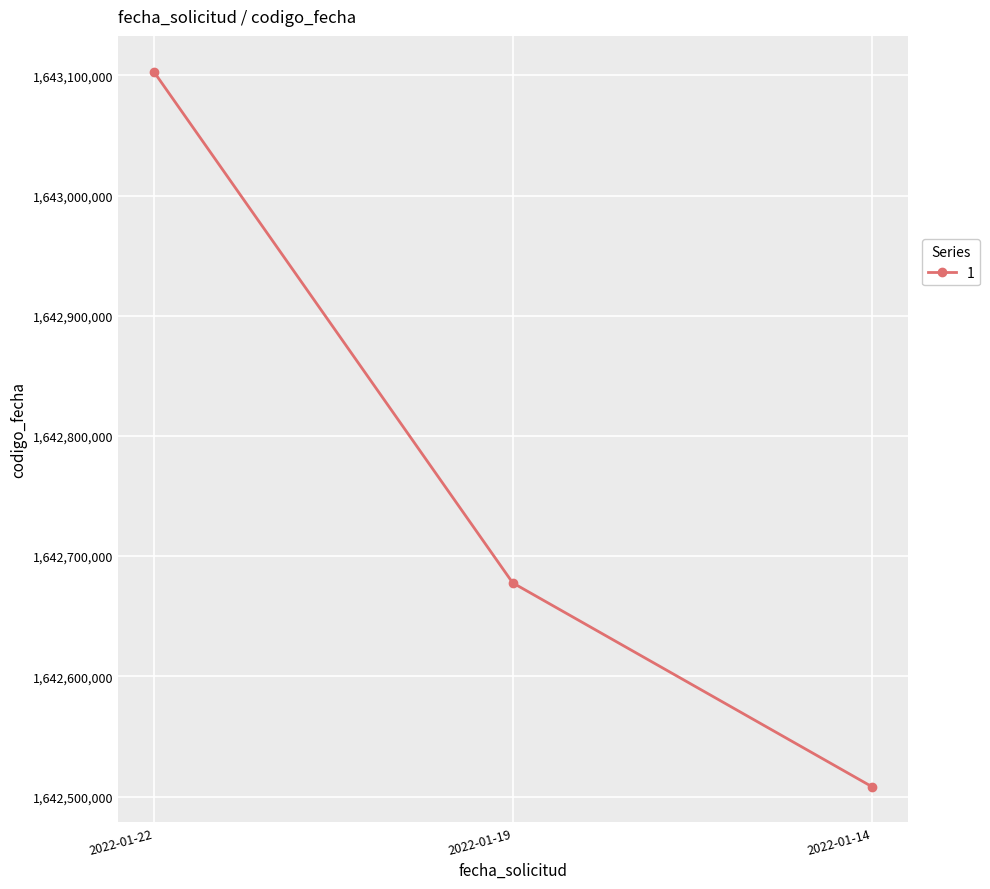

What is the average value?

1642763052